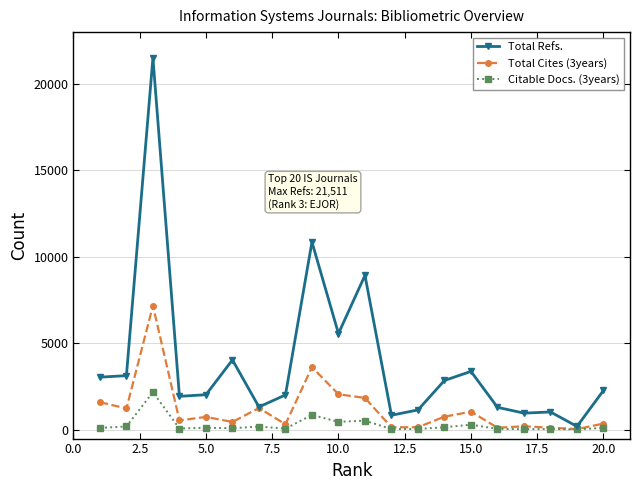

True or false: Citable Docs. (3years) has more than 1 interior local peaks.

True